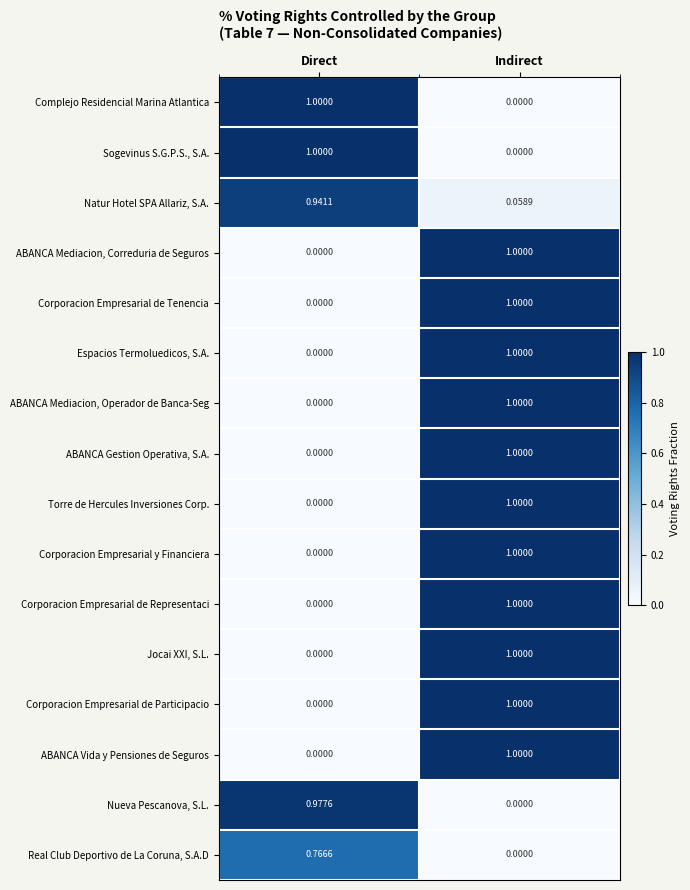

List the labels in order of Corporacion Empresarial de Participacio value, smallest first.

Direct, Indirect